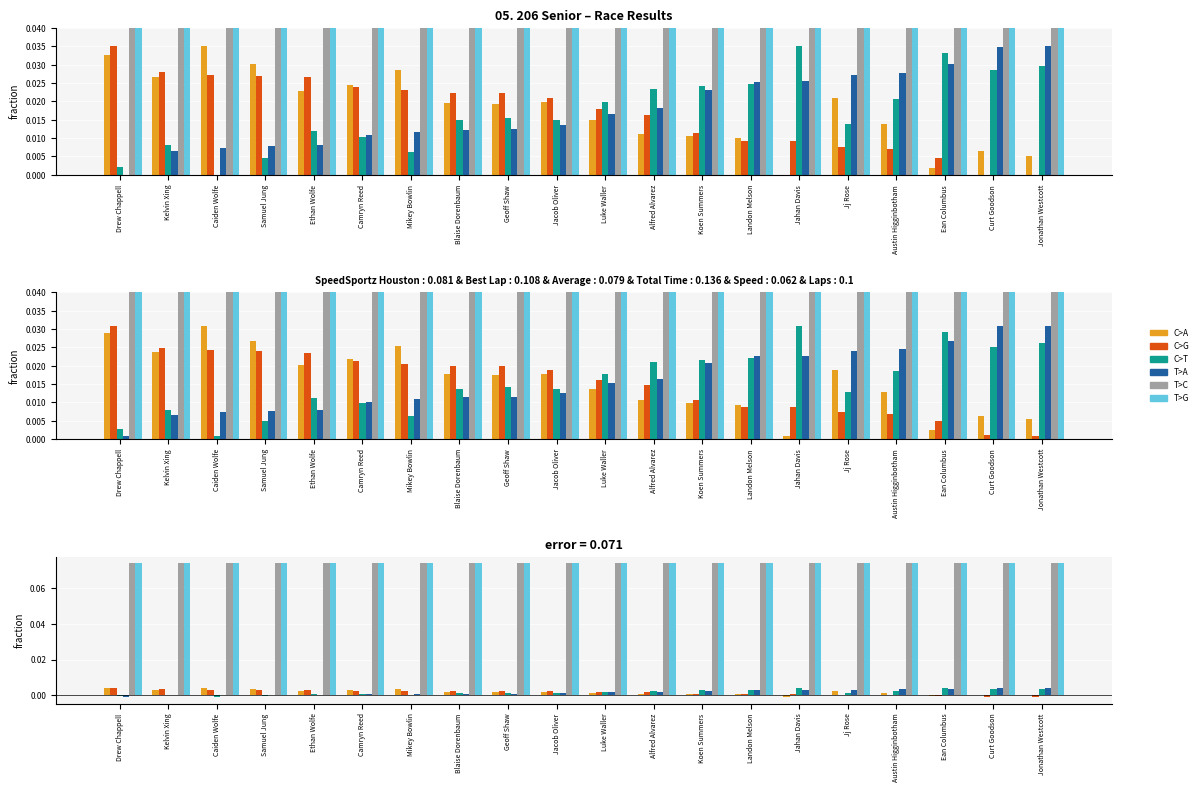

How many bars are there in total?

120